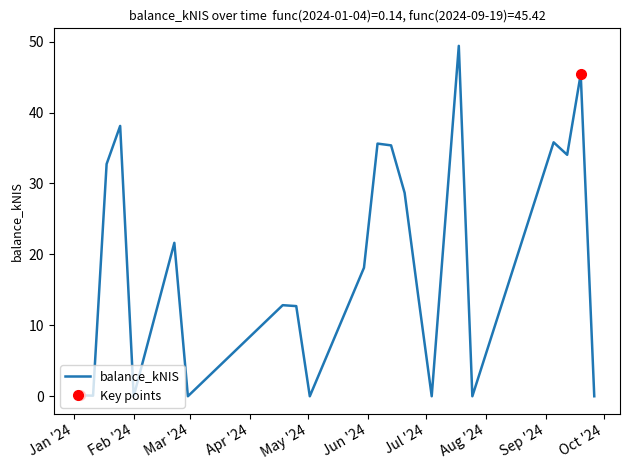

What is the highest value of the balance_kNIS series?

49.4